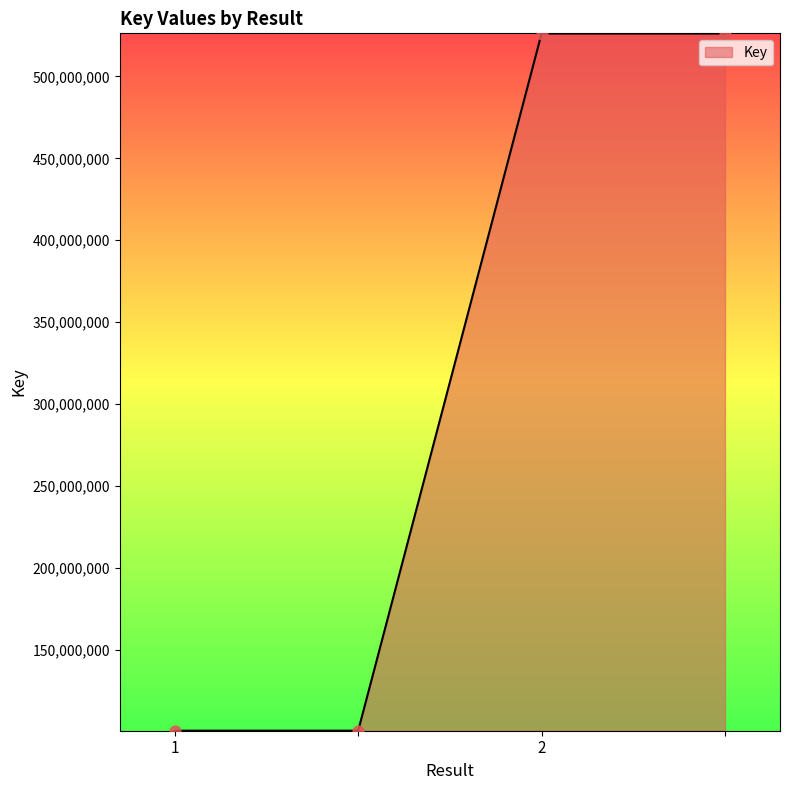

True or false: there are more than 2 points higher than both neighbors.

False